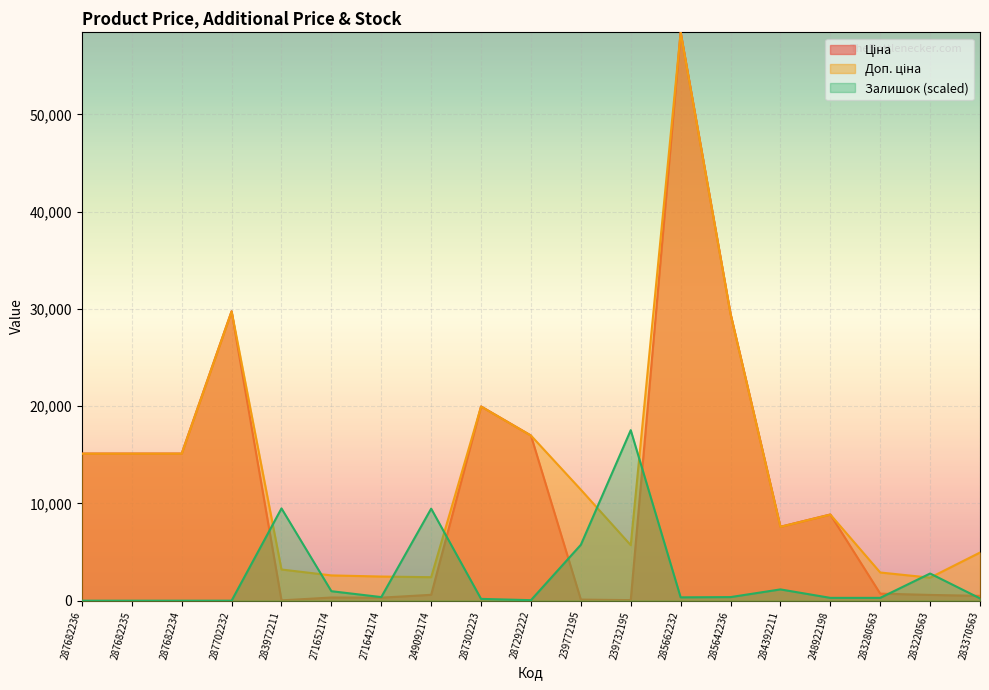

What position from the left is 283972211?

5